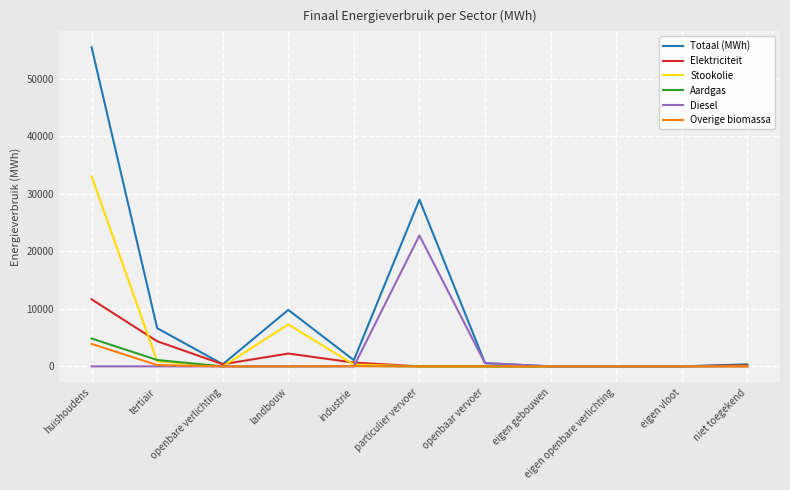

Rank the series by their maximum value, from highest to lowest.

Totaal (MWh), Stookolie, Diesel, Elektriciteit, Aardgas, Overige biomassa